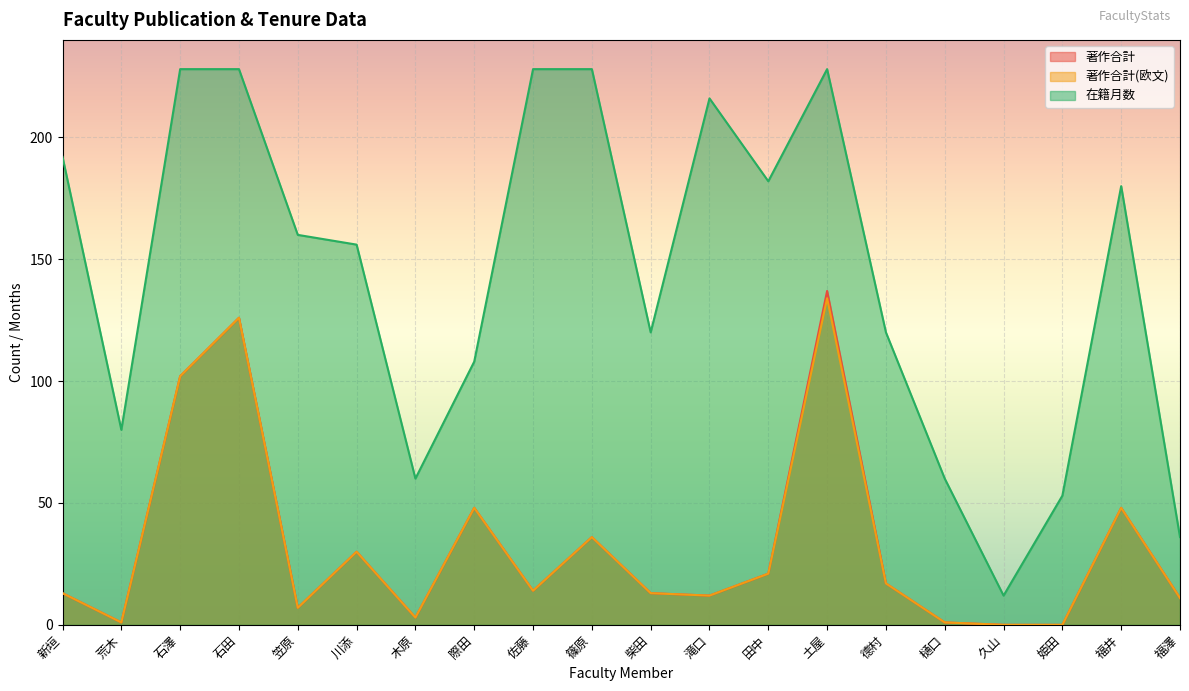

Reading right to left, transcribe all the data shown in this chart.

著作合計: 11	48	0	0	1	17	137	21	12	13	36	14	48	3	30	7	126	102	1	13
著作合計(欧文): 11	48	0	0	1	17	134	21	12	13	36	14	48	3	30	7	126	102	1	13
在籍月数: 36	180	53	12	60	120	228	182	216	120	228	228	108	60	156	160	228	228	80	192